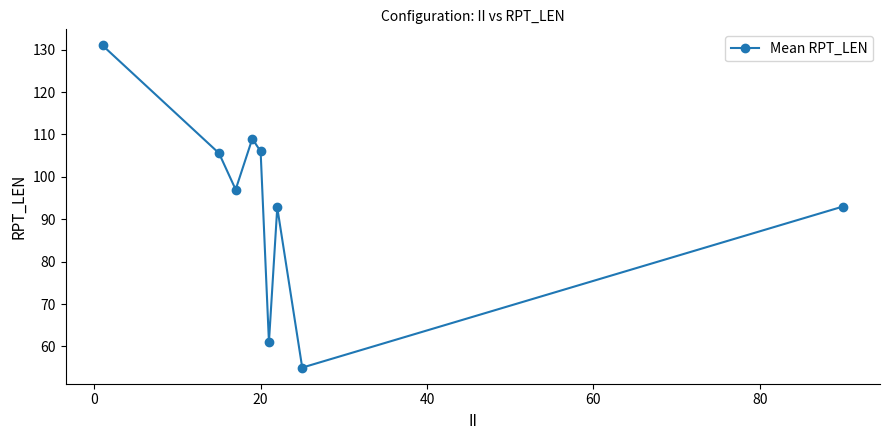

What is the maximum value shown in the chart?

131.0